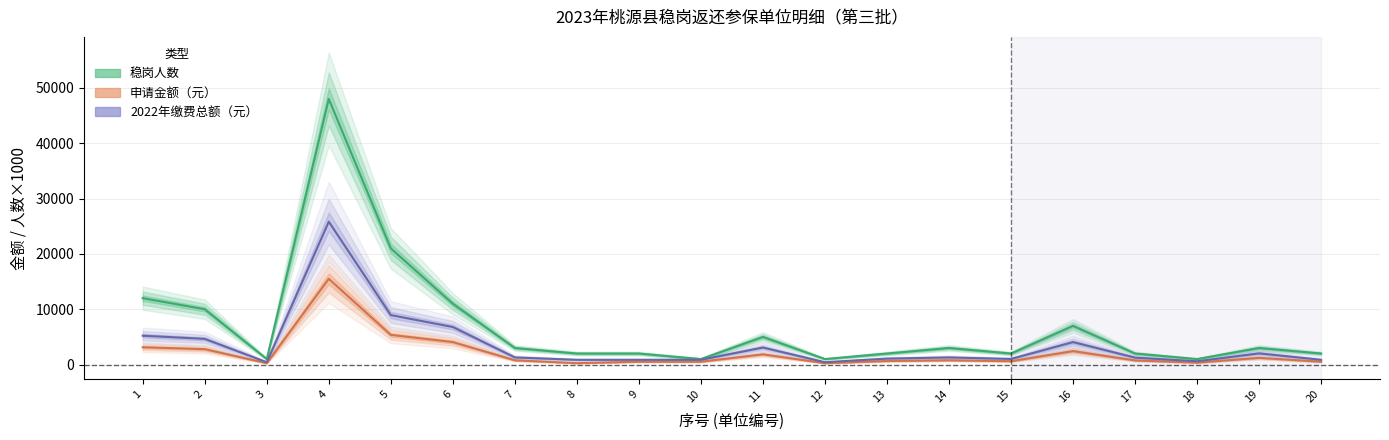

In 申请金额（元）, how many points are higher than both neighbors (excluding endpoints)?

5